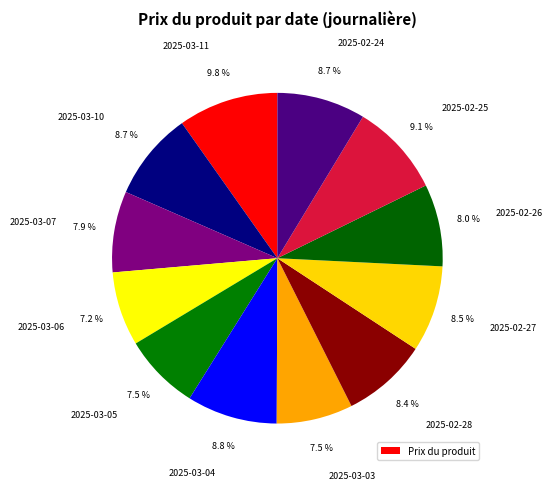

How many slices are in this pie chart?

12